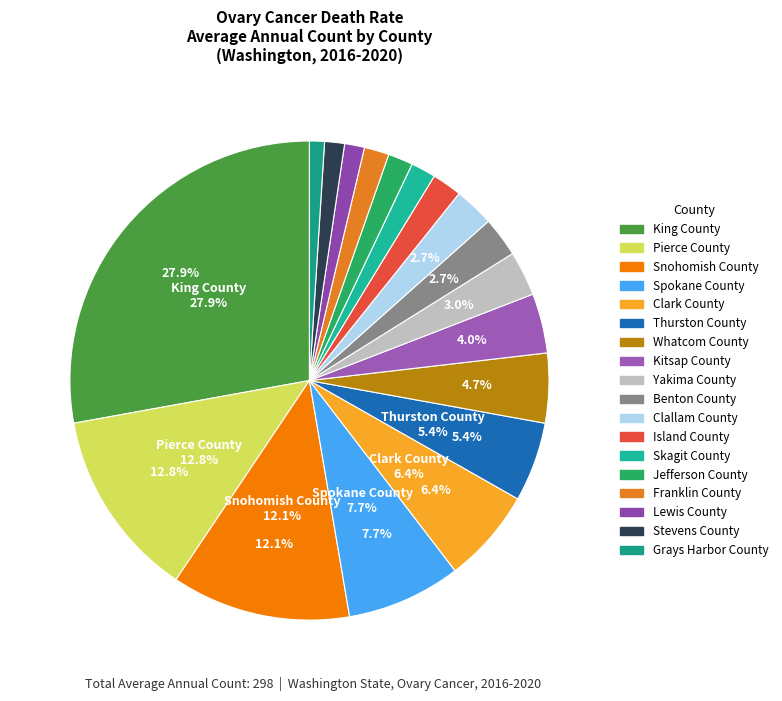

How many segments does this pie chart have?

18